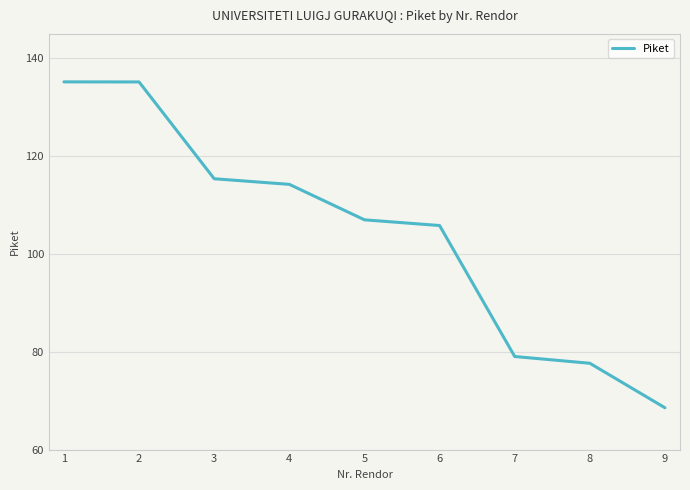

Between 6 and 3, which is larger?

3